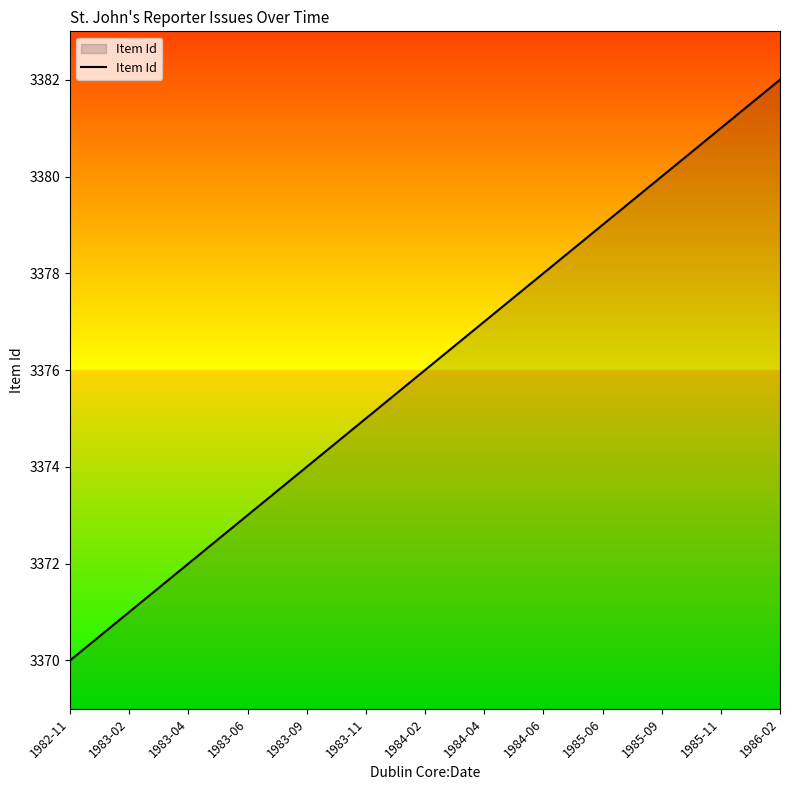

What is the sum of all values?

43888